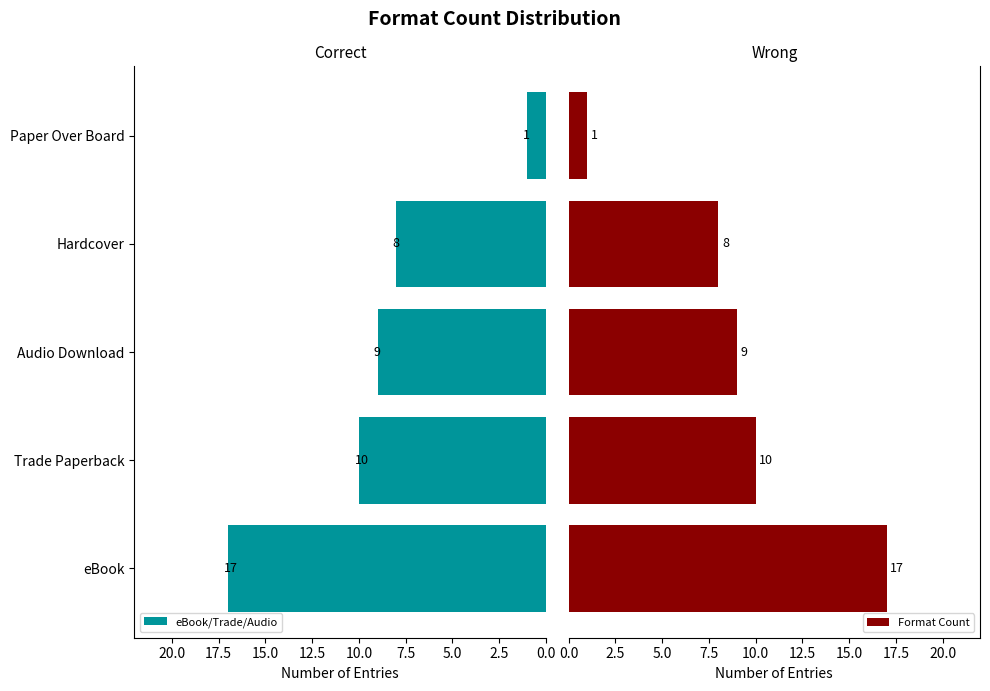

Which series has the widest spread of values?

eBook/Trade/Audio